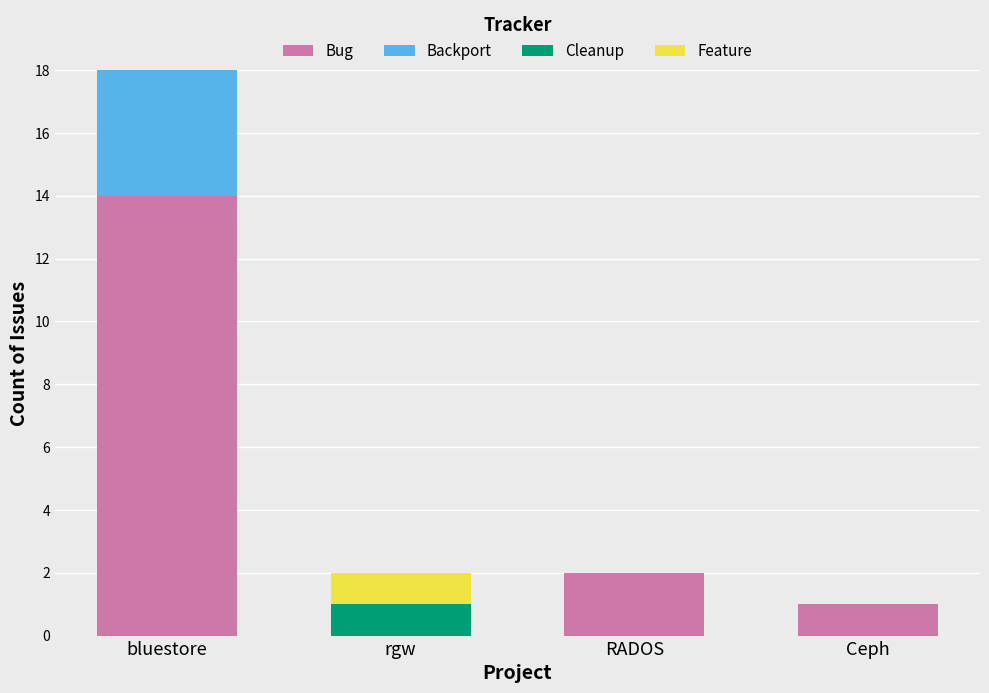

What is the maximum value for Bug?

14